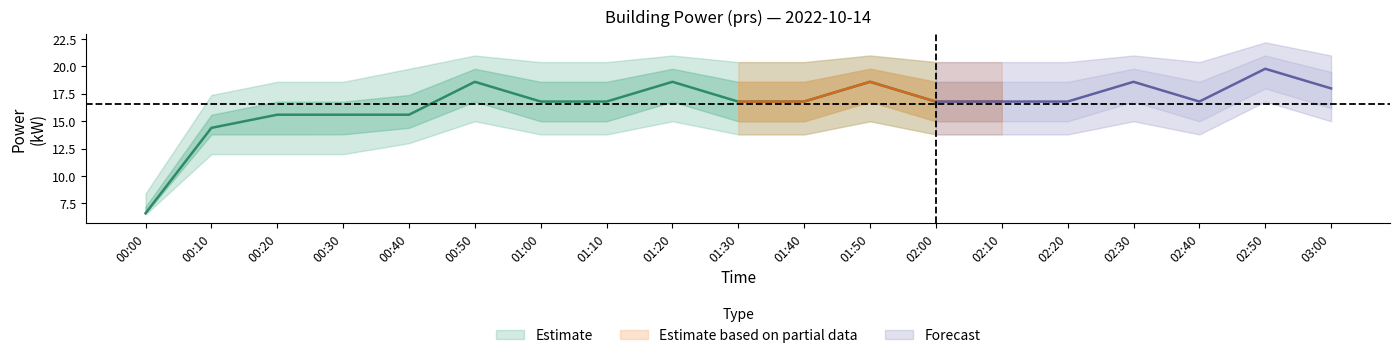

What is the label of the 18th point from the left?

2022-10-14T02:50:00